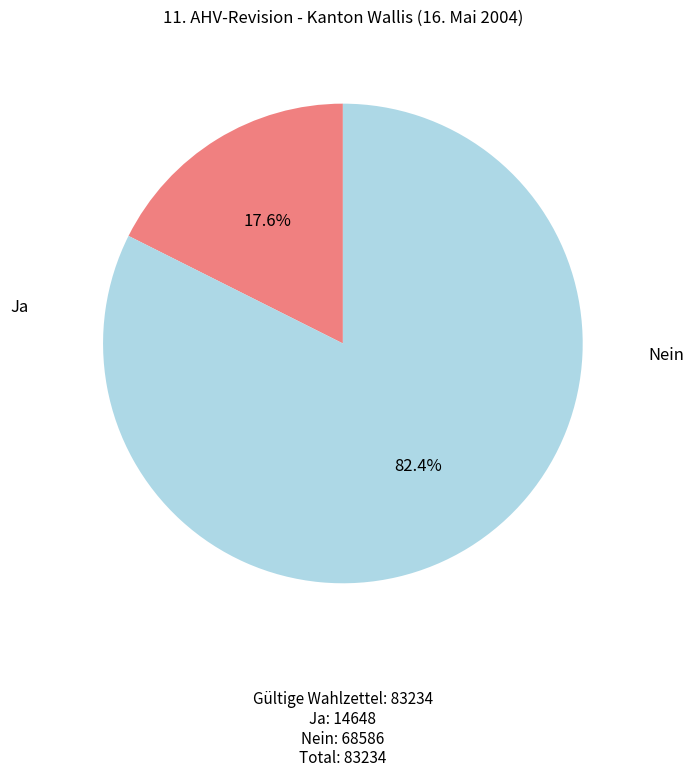

What is the smallest slice in the pie chart?

Ja